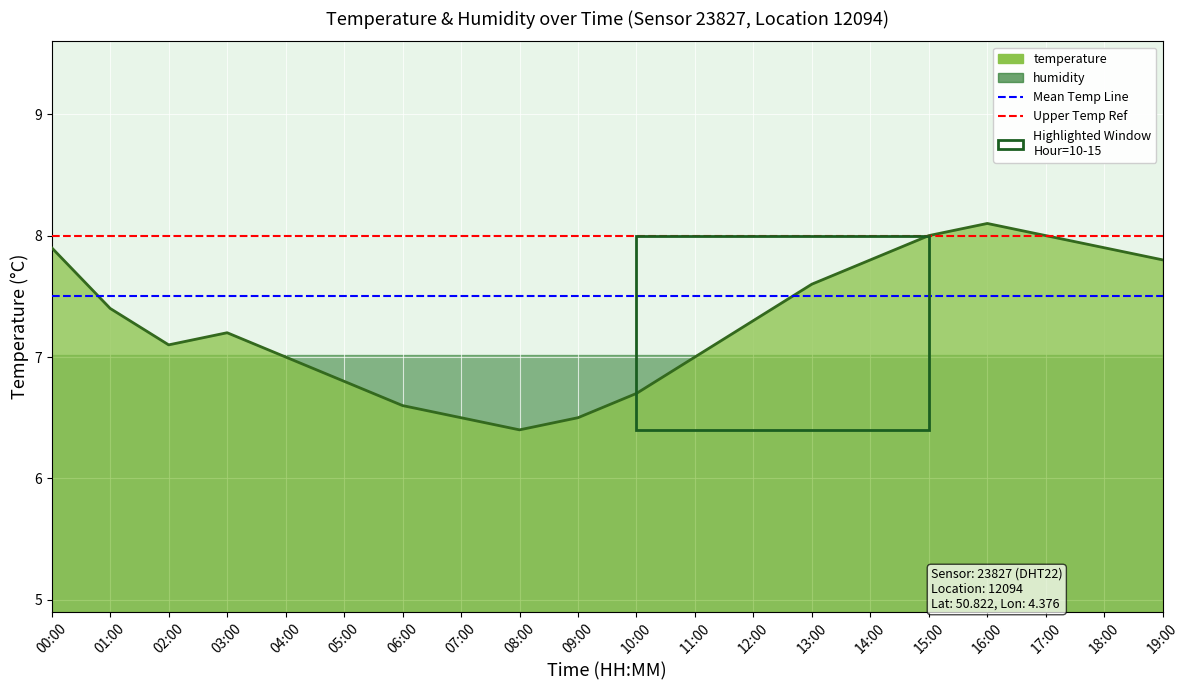

What is the value of the Mean Temp Line point at the 2nd from the left?

7.5